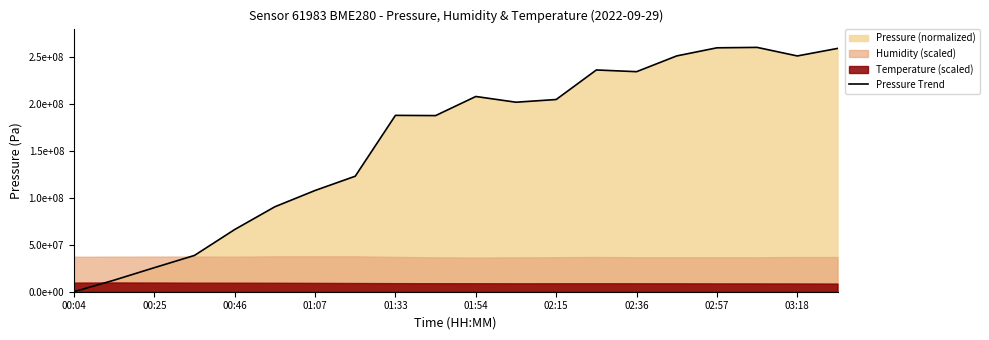

Approximately how many times larger is the value at 19 compared to 13?

1.1